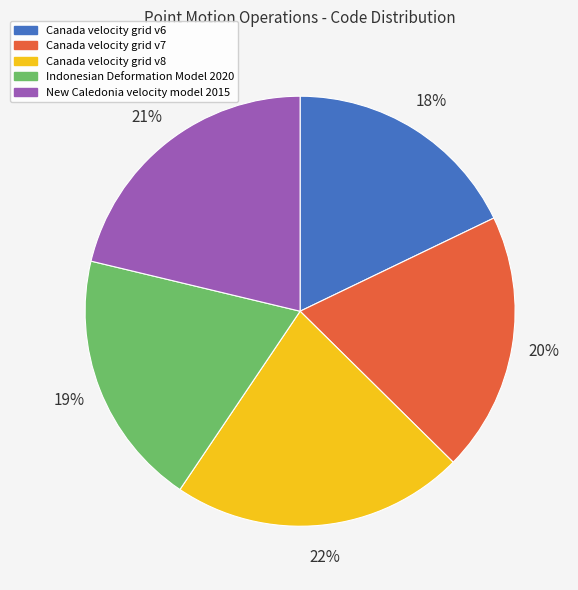

Is there a majority slice in this chart?

No